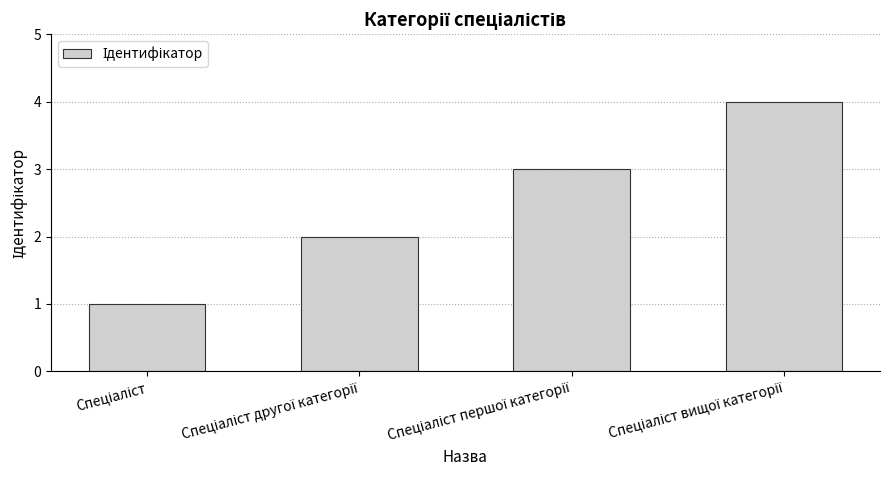

What is the sum of all values?

10